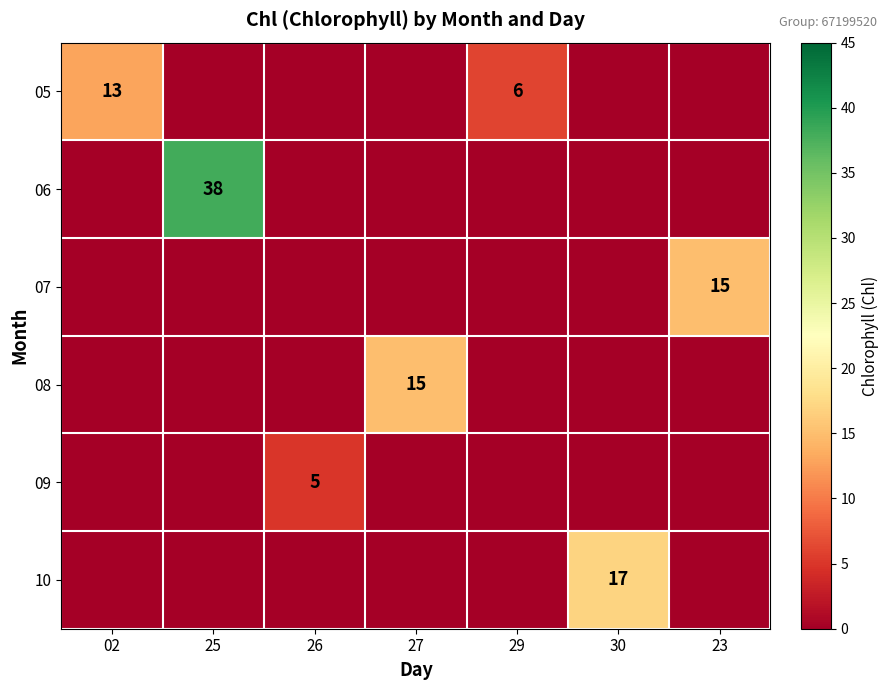

Is it true that 05 equals 13 at 02?

True